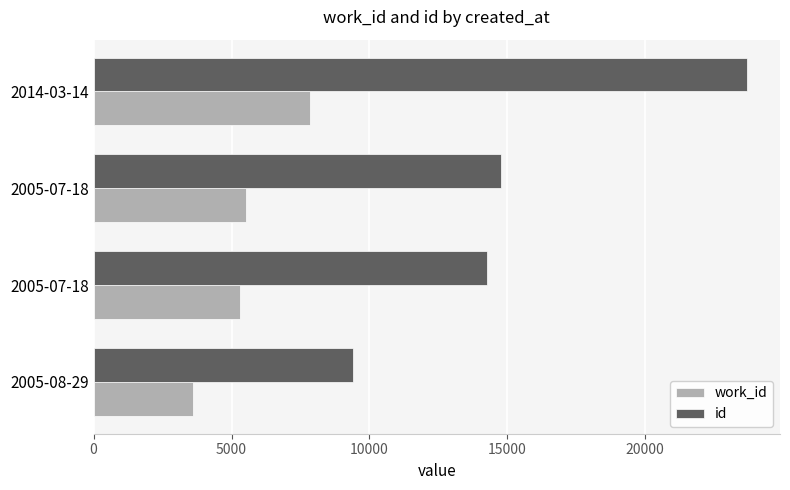

Reading left to right, what are all the values shown in this chart?

work_id: 0=3620	5000=5302	10000=5515	15000=7855
id: 0=9400	5000=14257	10000=14755	15000=23702